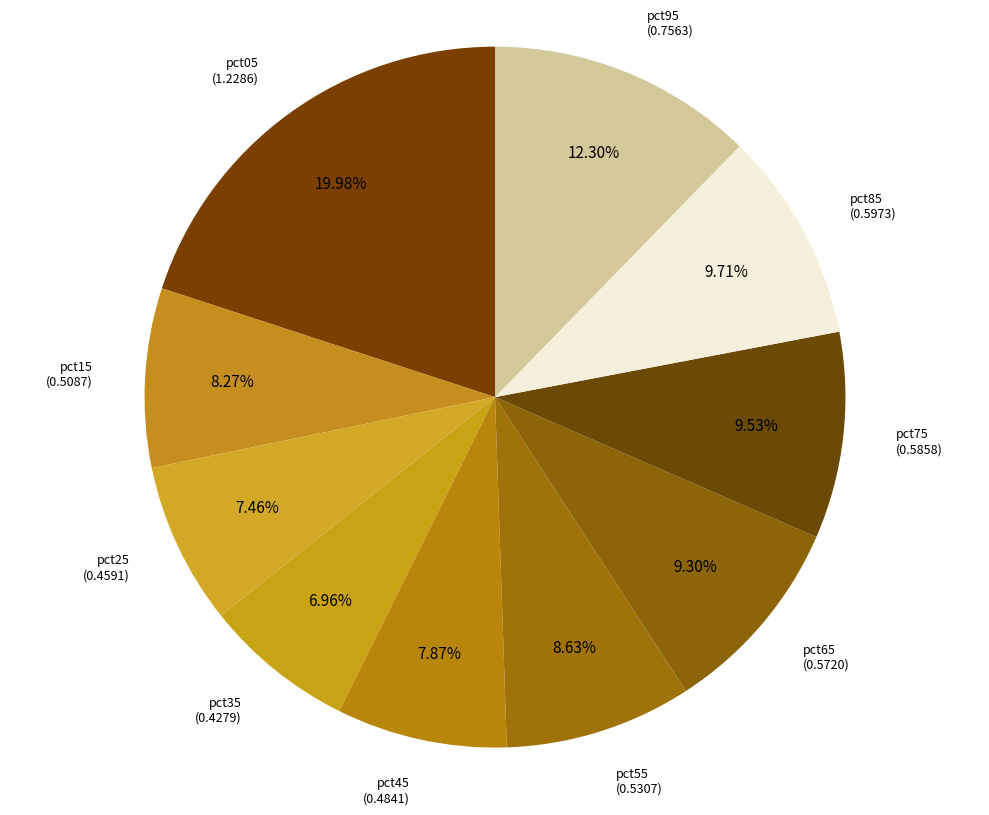

What percentage is the pct85 slice, to the nearest percent?

10%